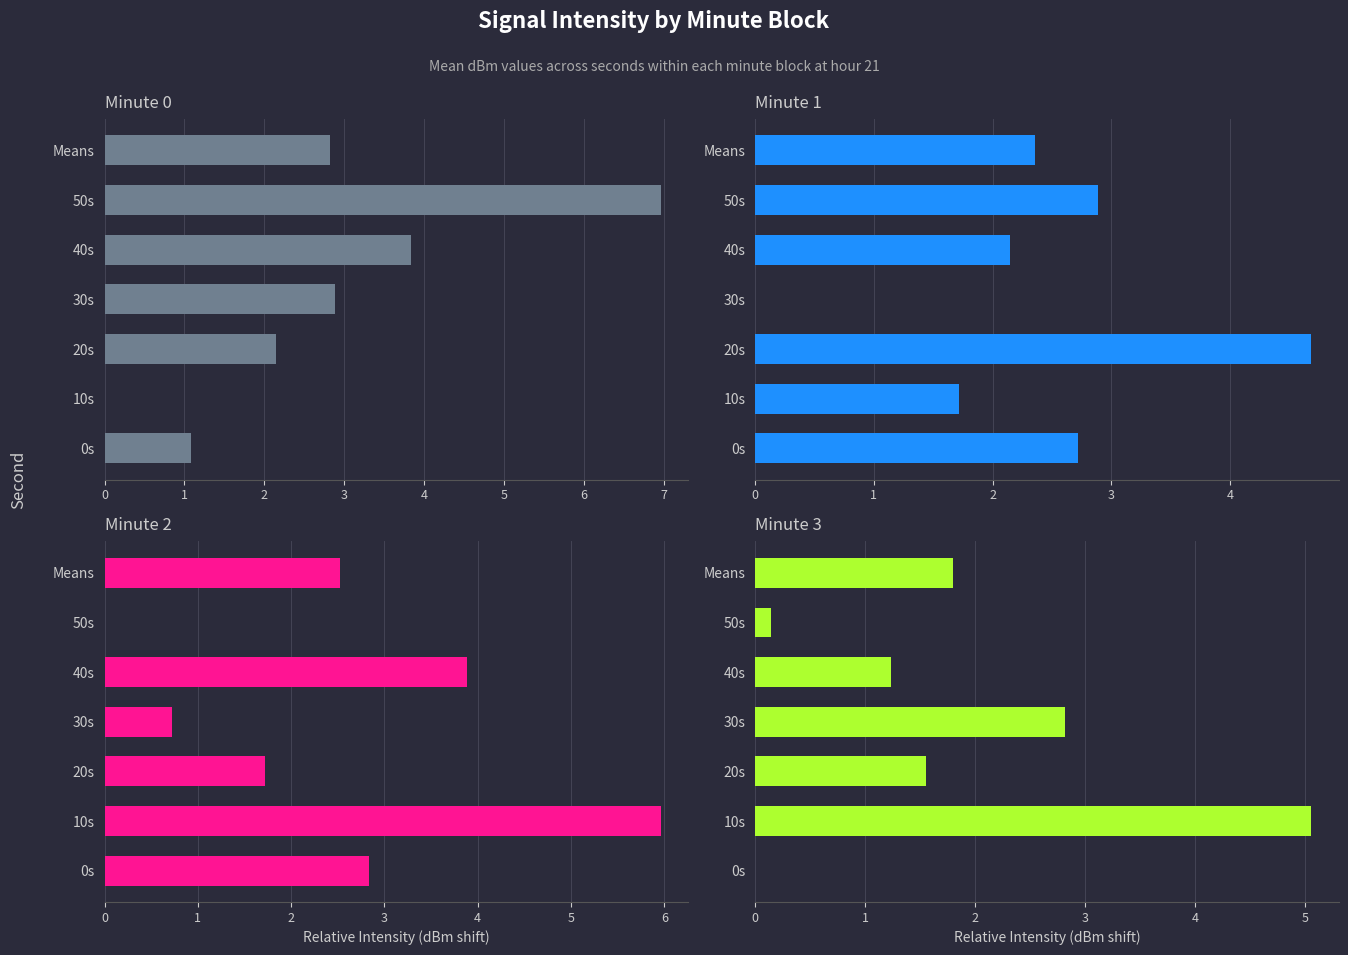

Is it true that Minute 1 equals 3.5 at 40s?

False